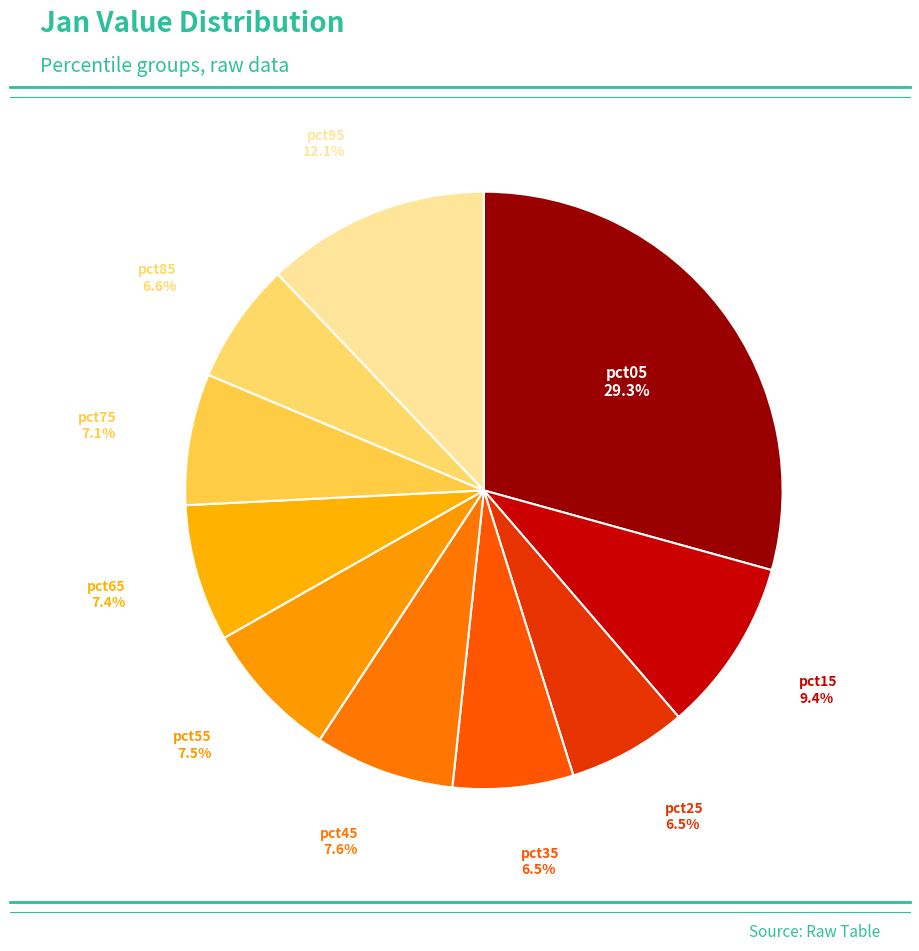

Does any single category account for the majority?

No